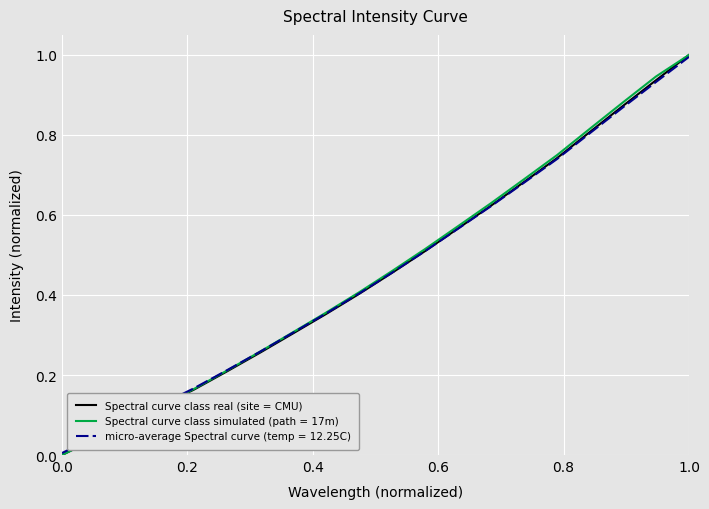

What is the greatest value displayed?

1.0